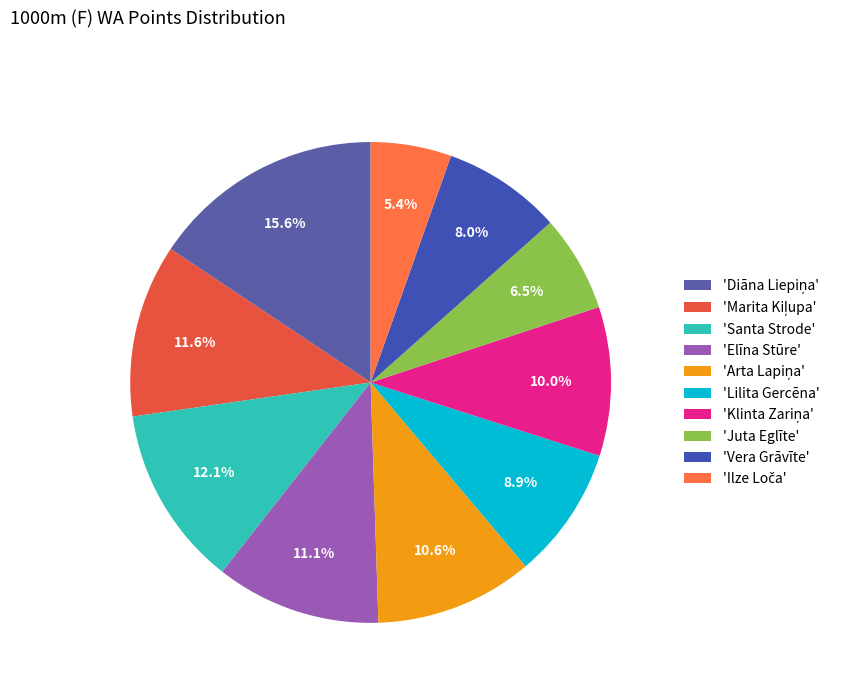

Which slice is the smallest?

Ilze Loča